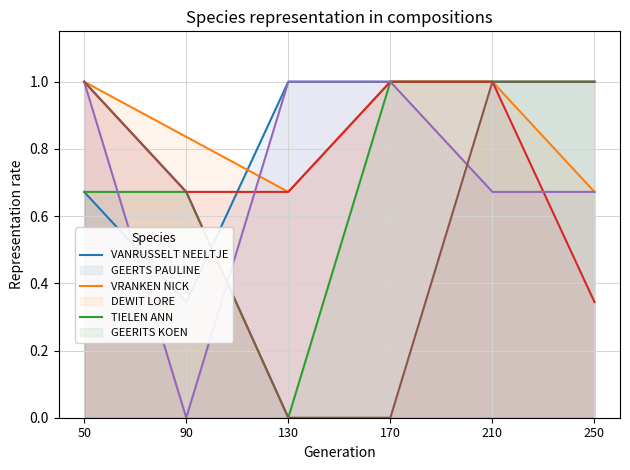

Reading left to right, what are all the values shown in this chart?

VANRUSSELT NEELTJE: 0.7	0.3	1.0	1.0	1.0	1.0
GEERTS PAULINE: 1.0	0.8	0.7	1.0	1.0	0.7
VRANKEN NICK: 0.7	0.7	0.0	1.0	1.0	1.0
DEWIT LORE: 1.0	0.7	0.7	1.0	1.0	0.3
TIELEN ANN: 1.0	0.0	1.0	1.0	0.7	0.7
GEERITS KOEN: 1.0	0.7	0.0	0.0	1.0	1.0